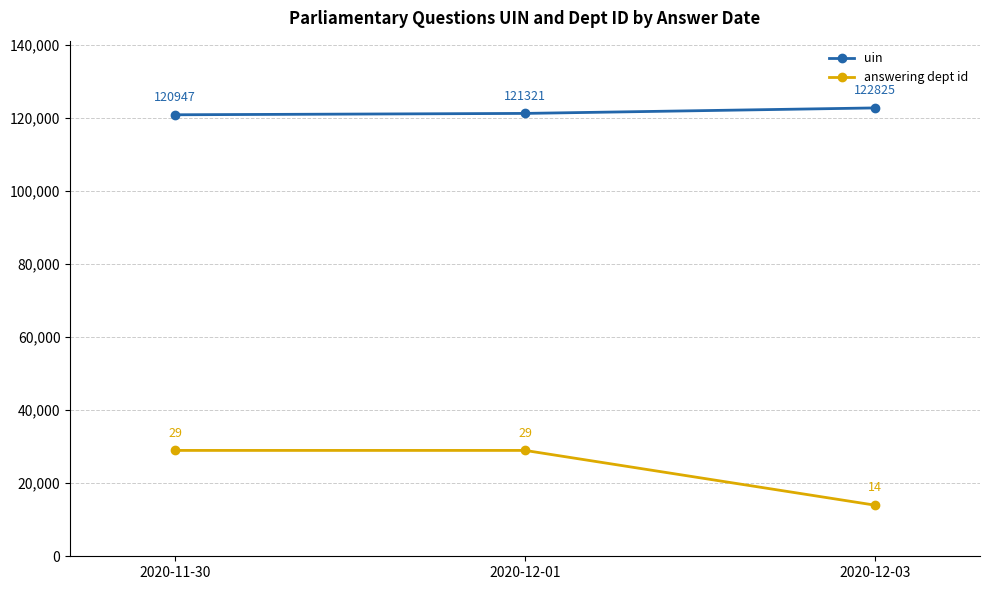

What is the minimum value shown in the chart?

14000